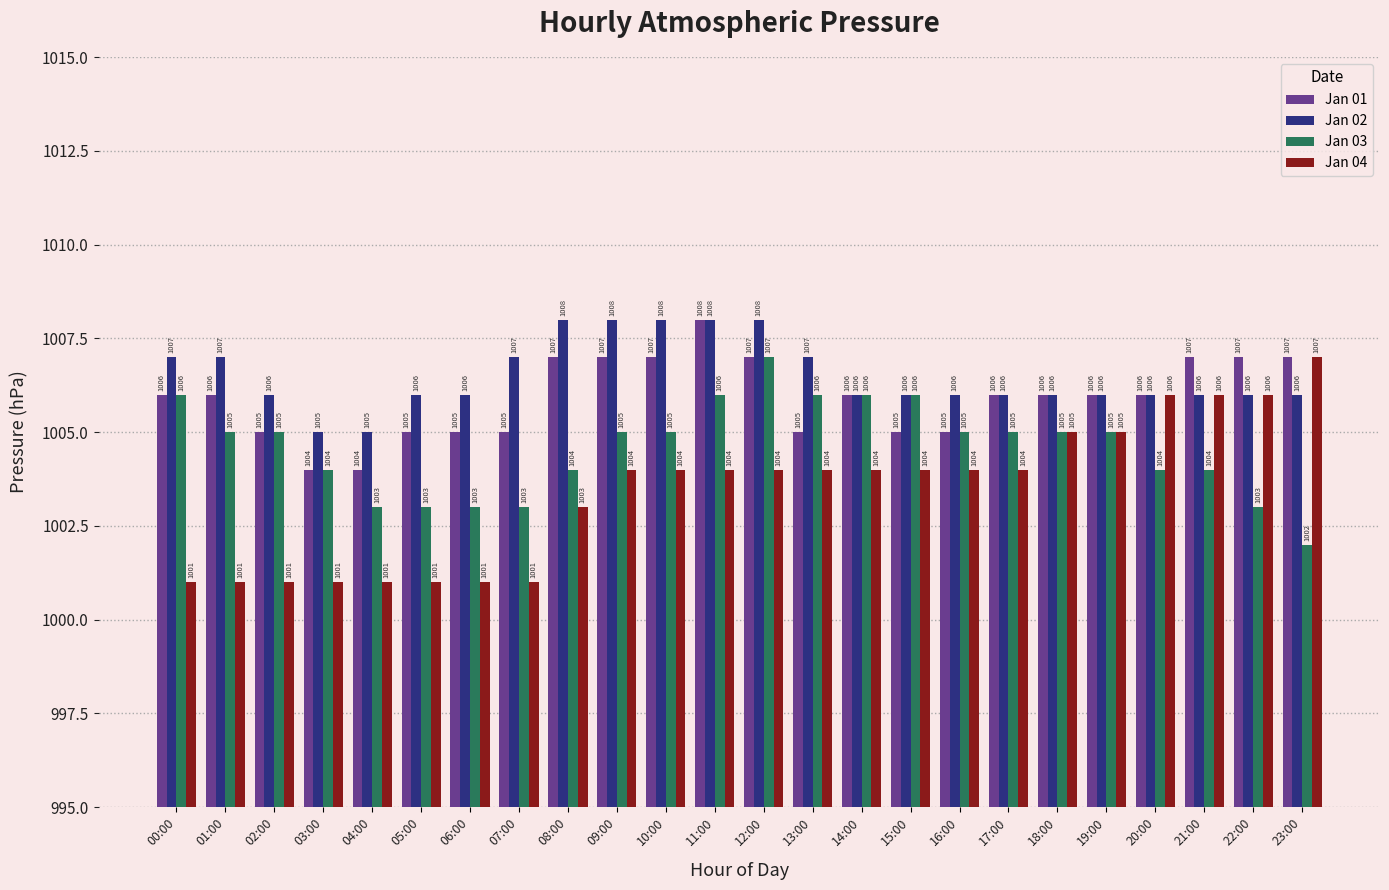

What is the sum of the Jan 02 values at 13:00 and 14:00?

2013